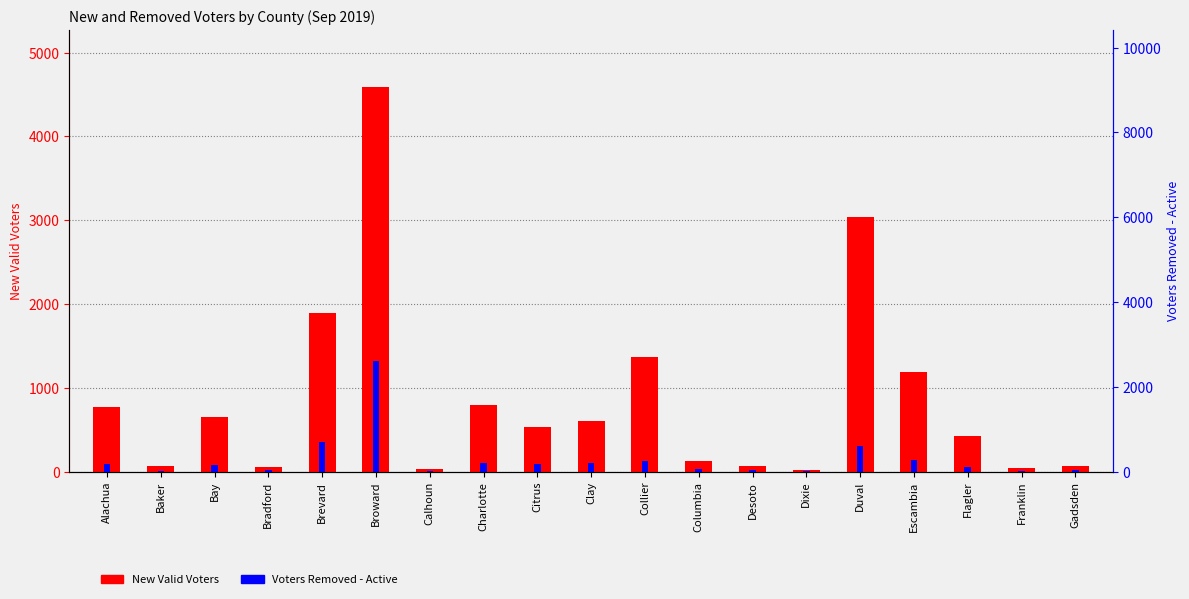

True or false: Voters Removed - Active has a value of 144 at Bay.

True